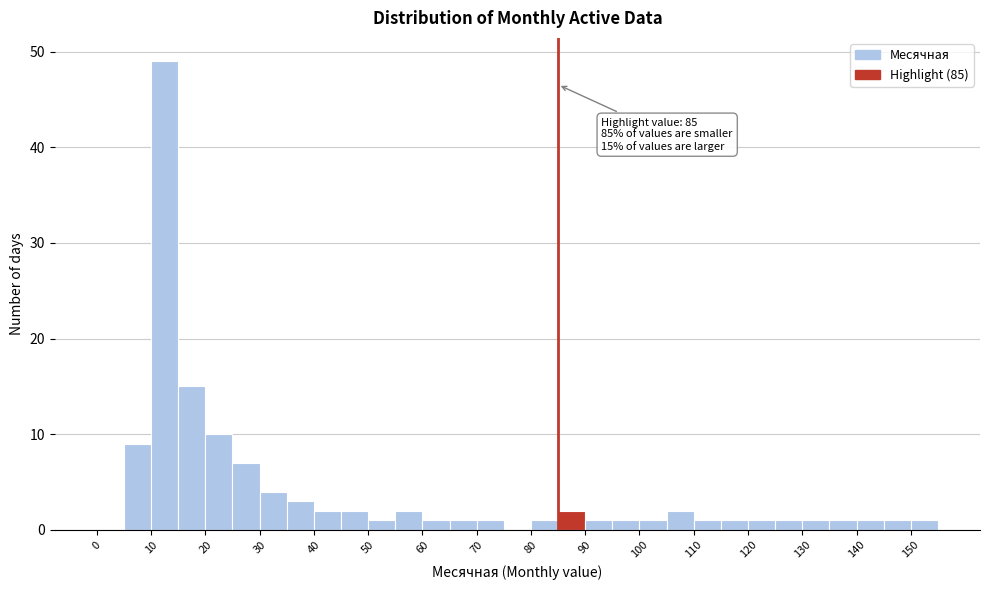

Over which range of the x-axis is the bar tallest?

10 to 15